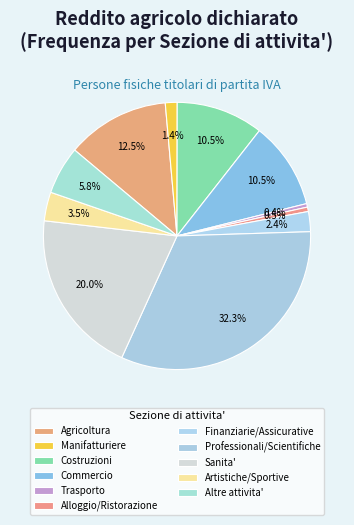

To the nearest percent, what is the difference between the largest and smallest slice percentages?

32%